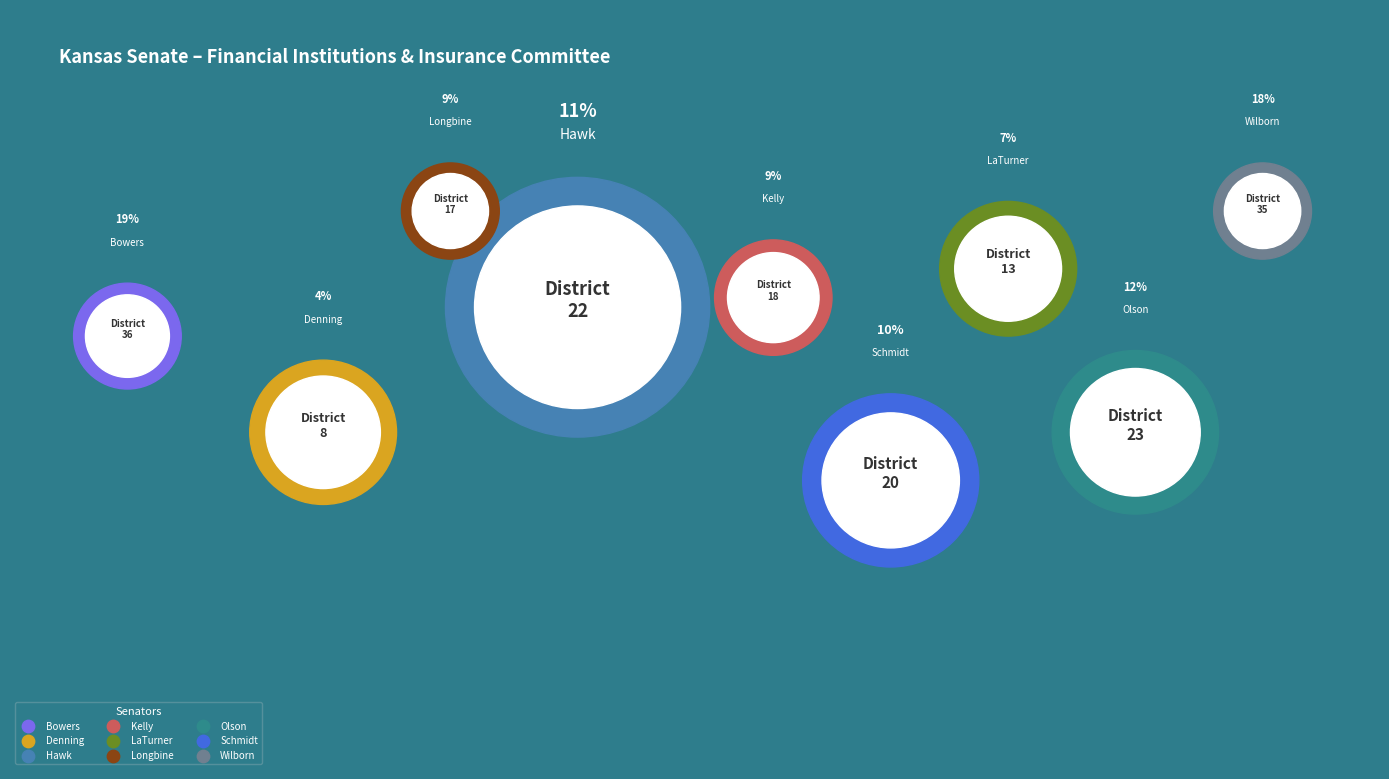

What is the total percentage of Longbine and Schmidt?

19.3%